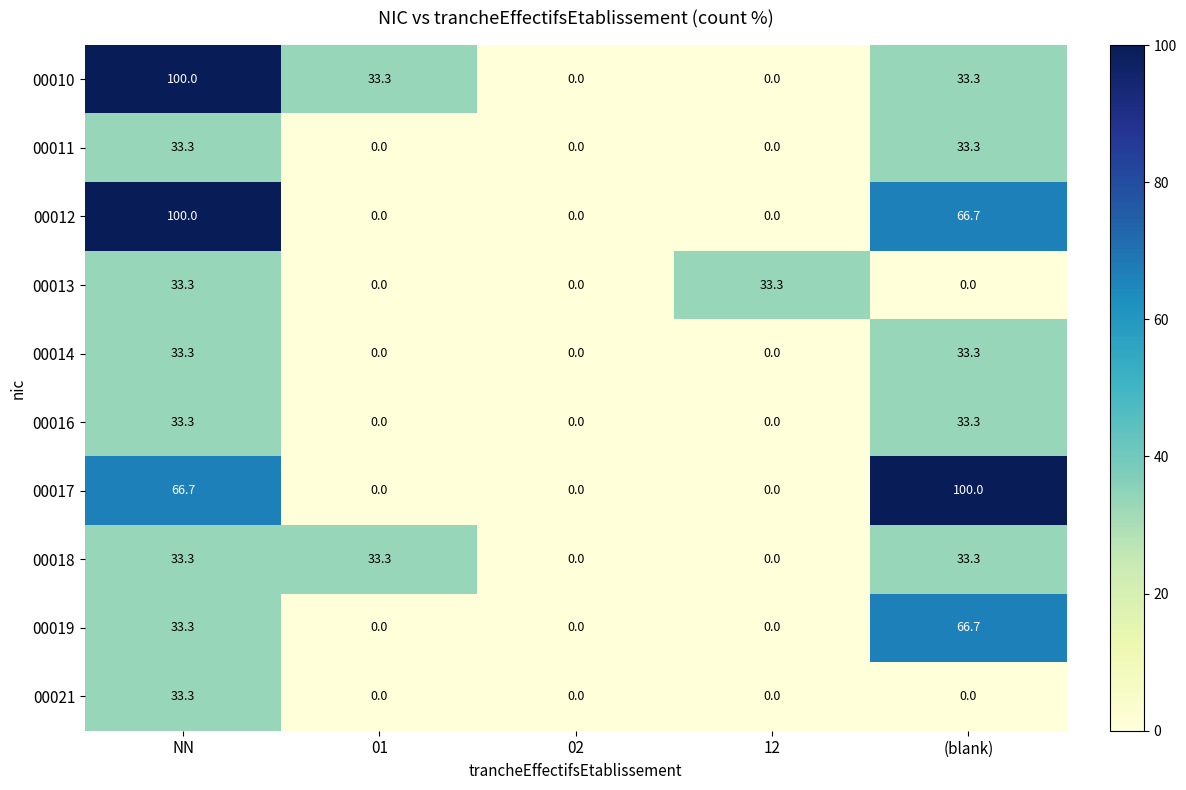

What is the approximate value of 00019 at (blank)?

66.7